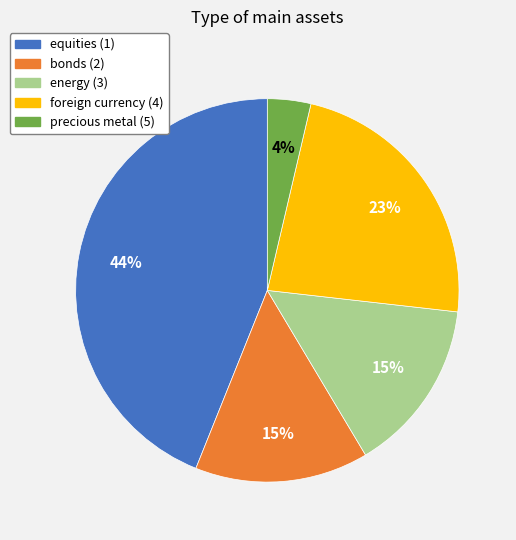

To the nearest percent, what is the difference between the largest and smallest slice percentages?

40%